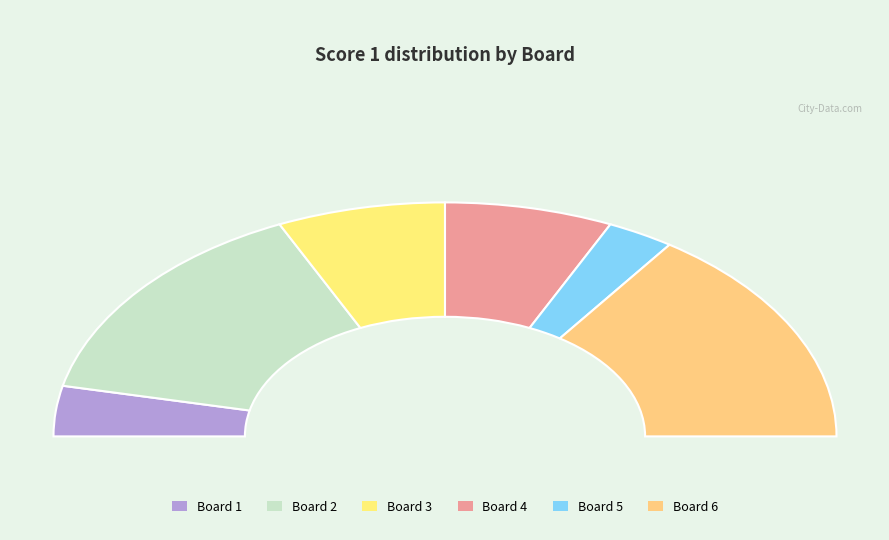

Approximately how many times larger is the value at 3 compared to 1?

2.0